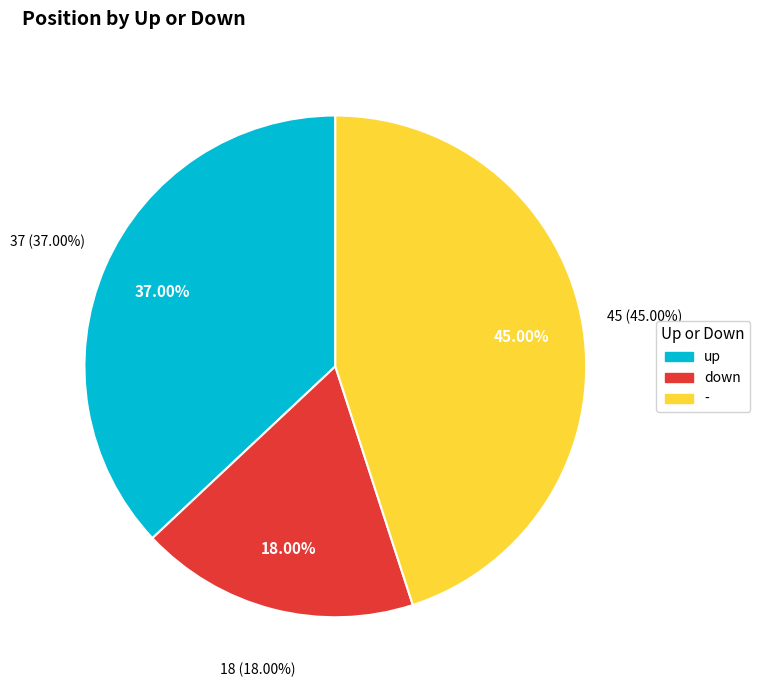

Between - and up, which is larger?

-